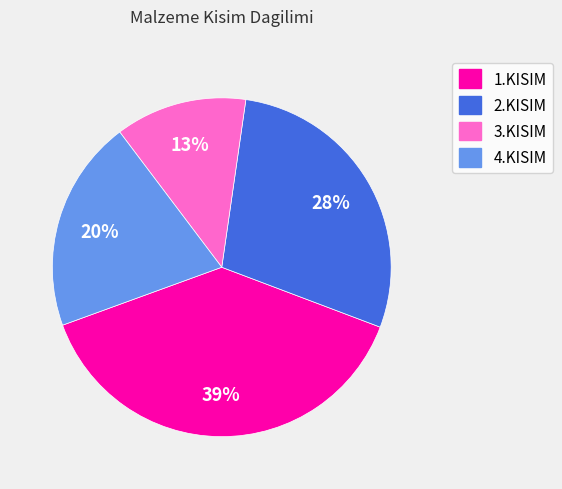

Is there a majority slice in this chart?

No